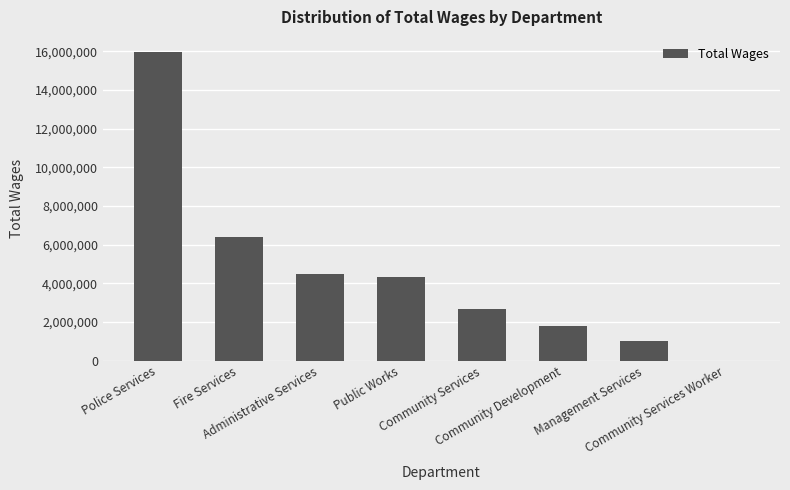

What is the change in value from Police Services to Public Works?

-11622804